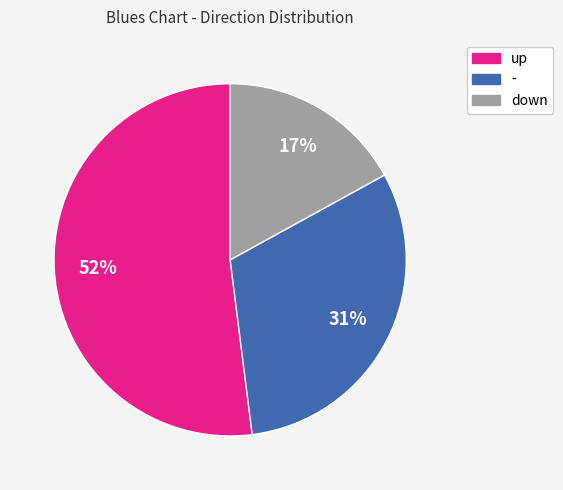

How many segments does this pie chart have?

3